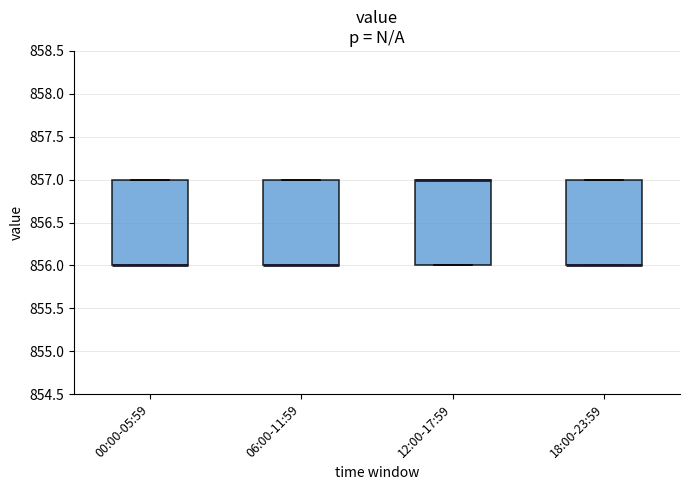

Where is the upper edge of the box for 06:00-11:59 on the y-axis? The values are not printed on the chart, so give them approximately, as read against the axis.

857